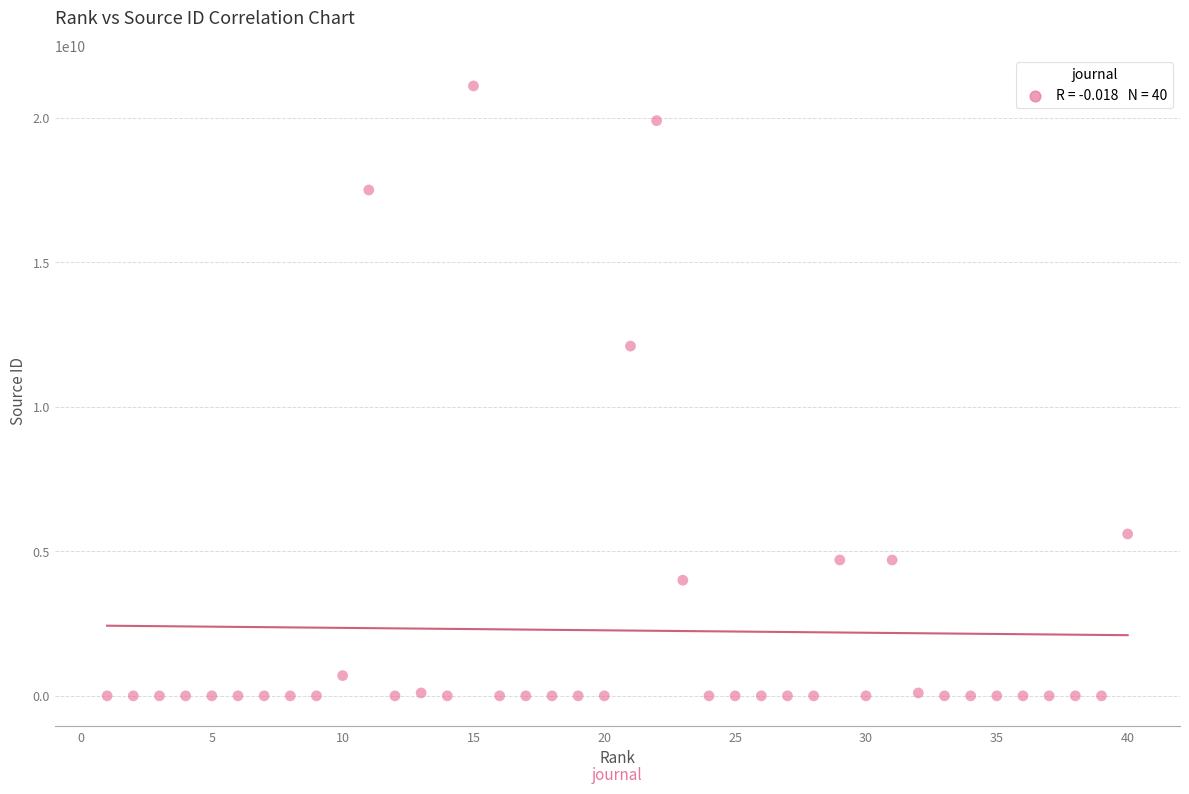

What Y value in the scatter plot is closest to 10550199342?

12100155712